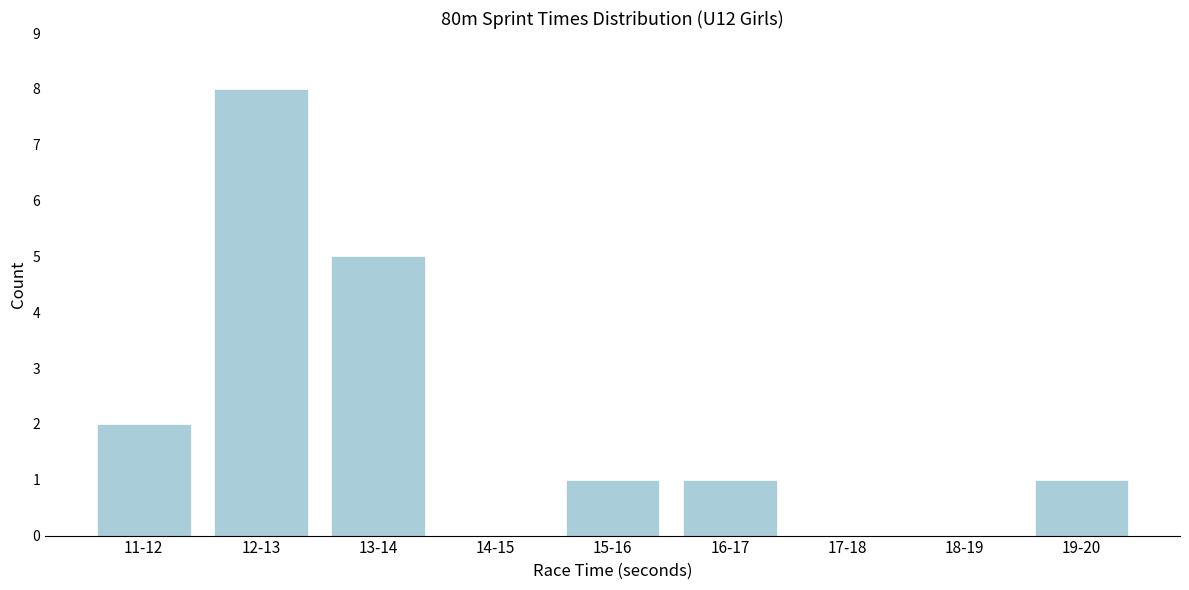

Reading left to right, extract all data points from this chart.

11-12=2	12-13=8	13-14=5	14-15=0	15-16=1	16-17=1	17-18=0	18-19=0	19-20=1